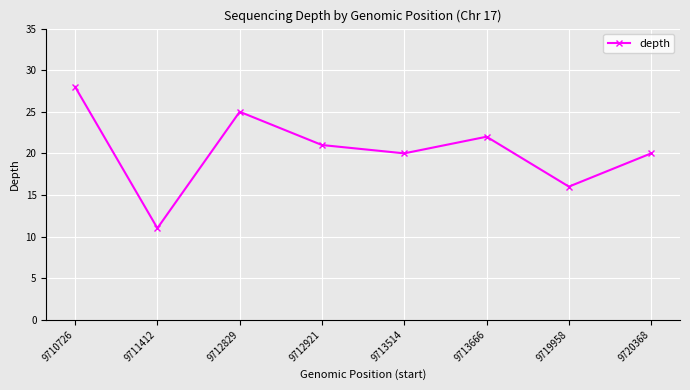

At which label does the data first exceed 21?

9710726